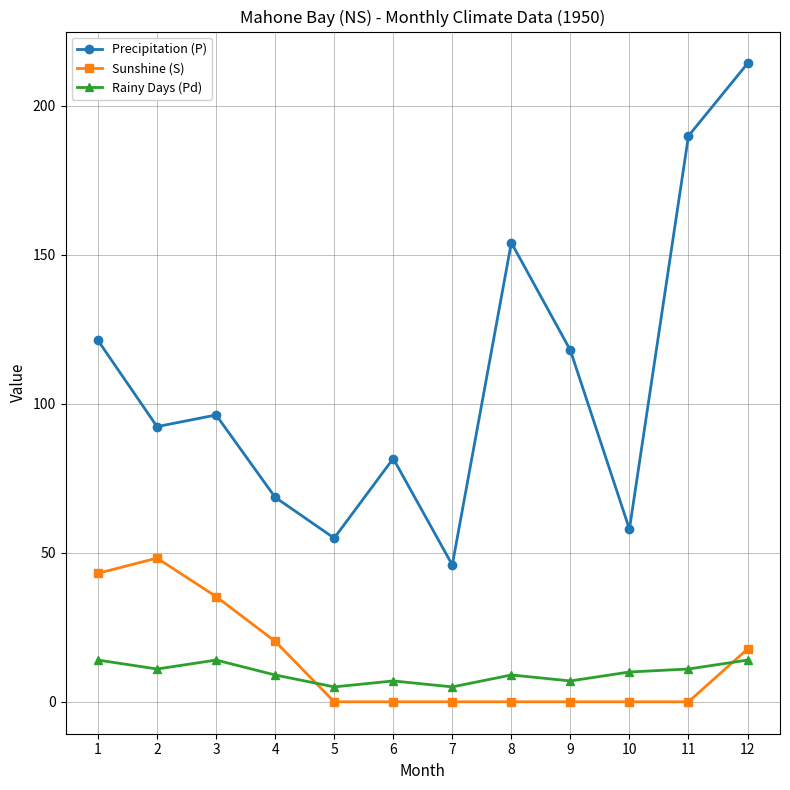

Reading left to right, extract all data points from this chart.

Precipitation (P): 121.2	92.3	96.2	68.6	54.9	81.6	45.9	154.0	117.9	57.9	189.8	214.1
Sunshine (S): 43.1	48.2	35.3	20.3	0.0	0.0	0.0	0.0	0.0	0.0	0.0	17.7
Rainy Days (Pd): 14.0	11.0	14.0	9.0	5.0	7.0	5.0	9.0	7.0	10.0	11.0	14.0